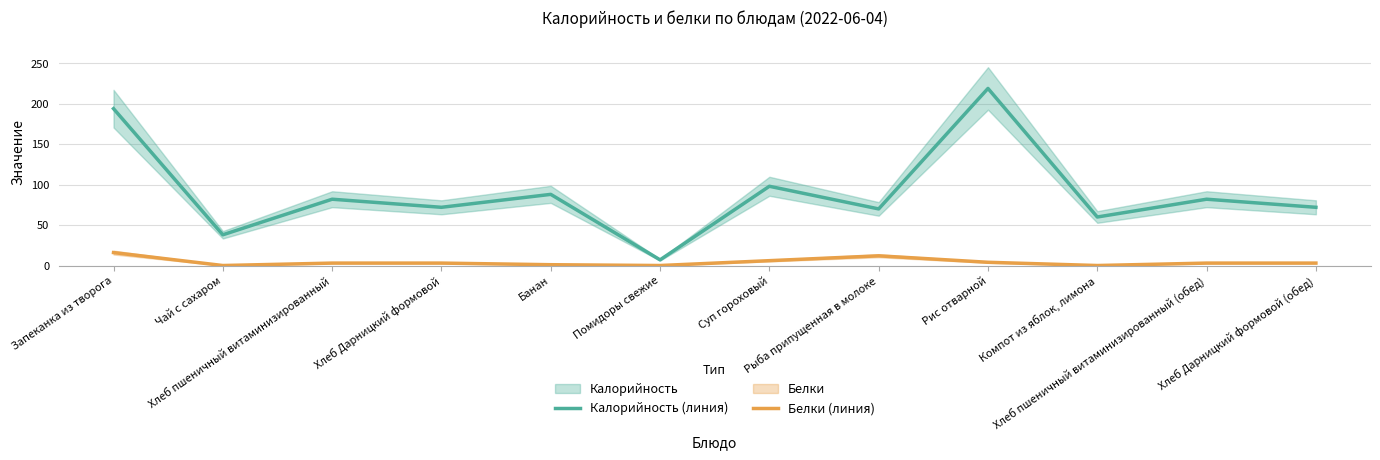

Reading left to right, transcribe all the data shown in this chart.

Калорийность (линия): 194	38	82	72	88	7	98	70	219	60	82	72
Белки (линия): 16	0	3	3	1	0	6	12	4	0	3	3